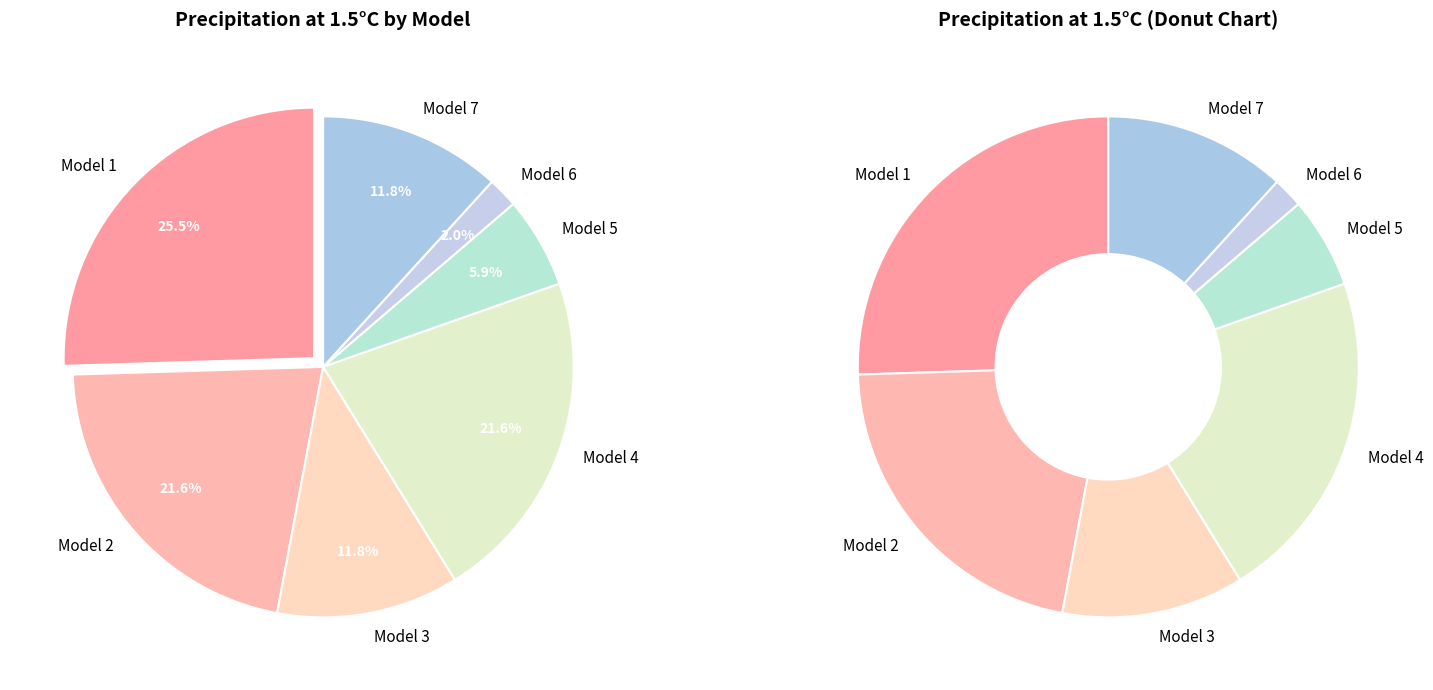

What percentage is the Model 3 slice, to the nearest percent?

12%